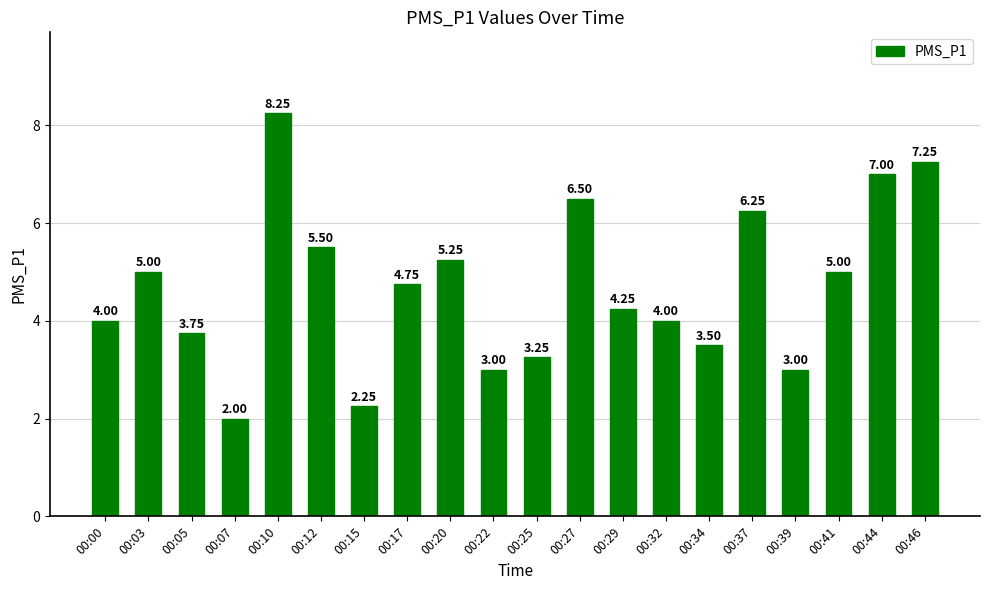

What is the change in value from 00:12 to 00:27?

+1.0